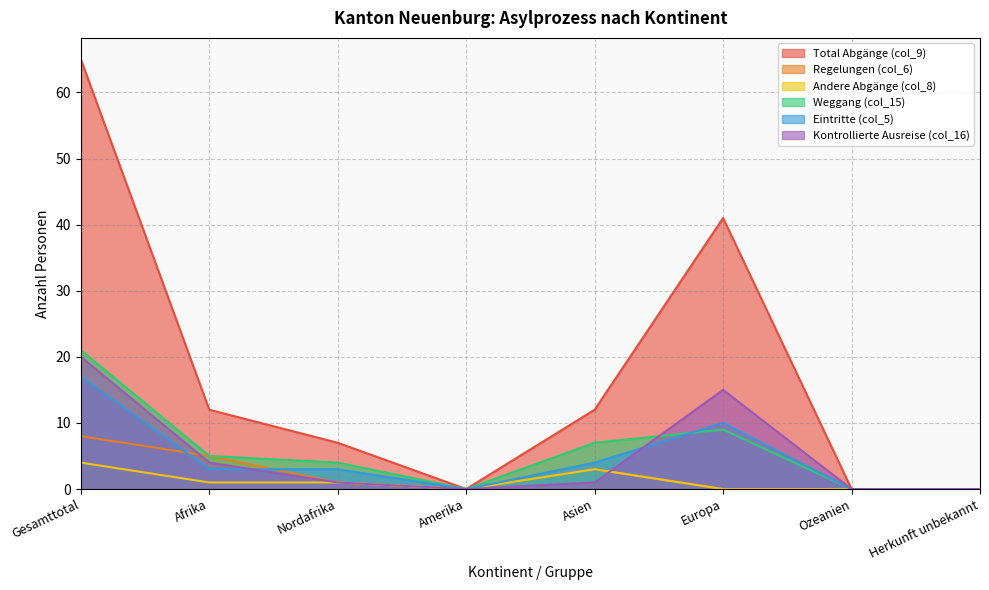

Rank the series at Herkunft unbekannt from highest to lowest value.

Total Abgänge (col_9), Regelungen (col_6), Andere Abgänge (col_8), Weggang (col_15), Eintritte (col_5), Kontrollierte Ausreise (col_16)